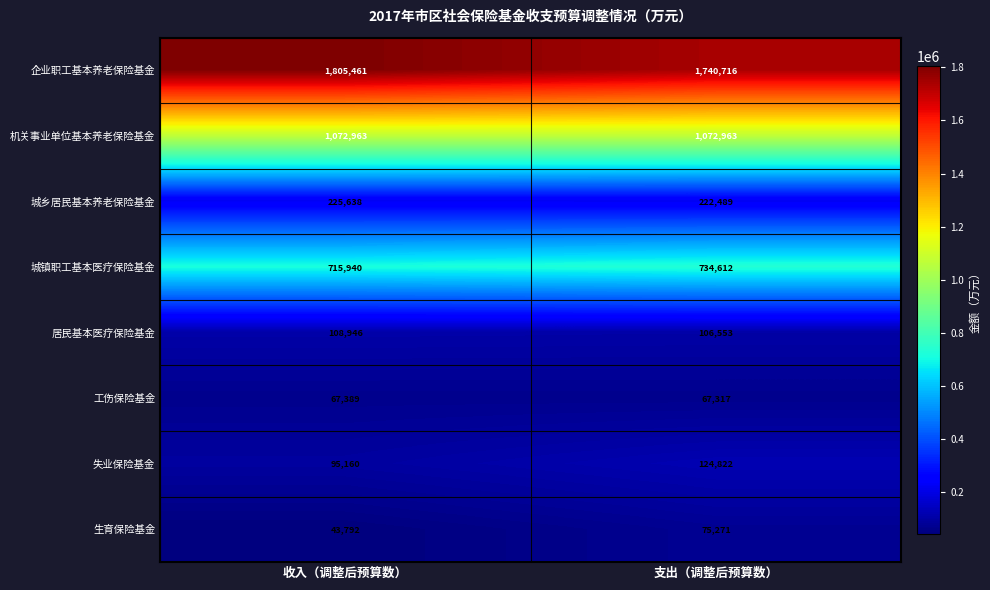

Between 收入（调整后预算数） and 支出（调整后预算数）, which series saw the biggest shift?

企业职工基本养老保险基金